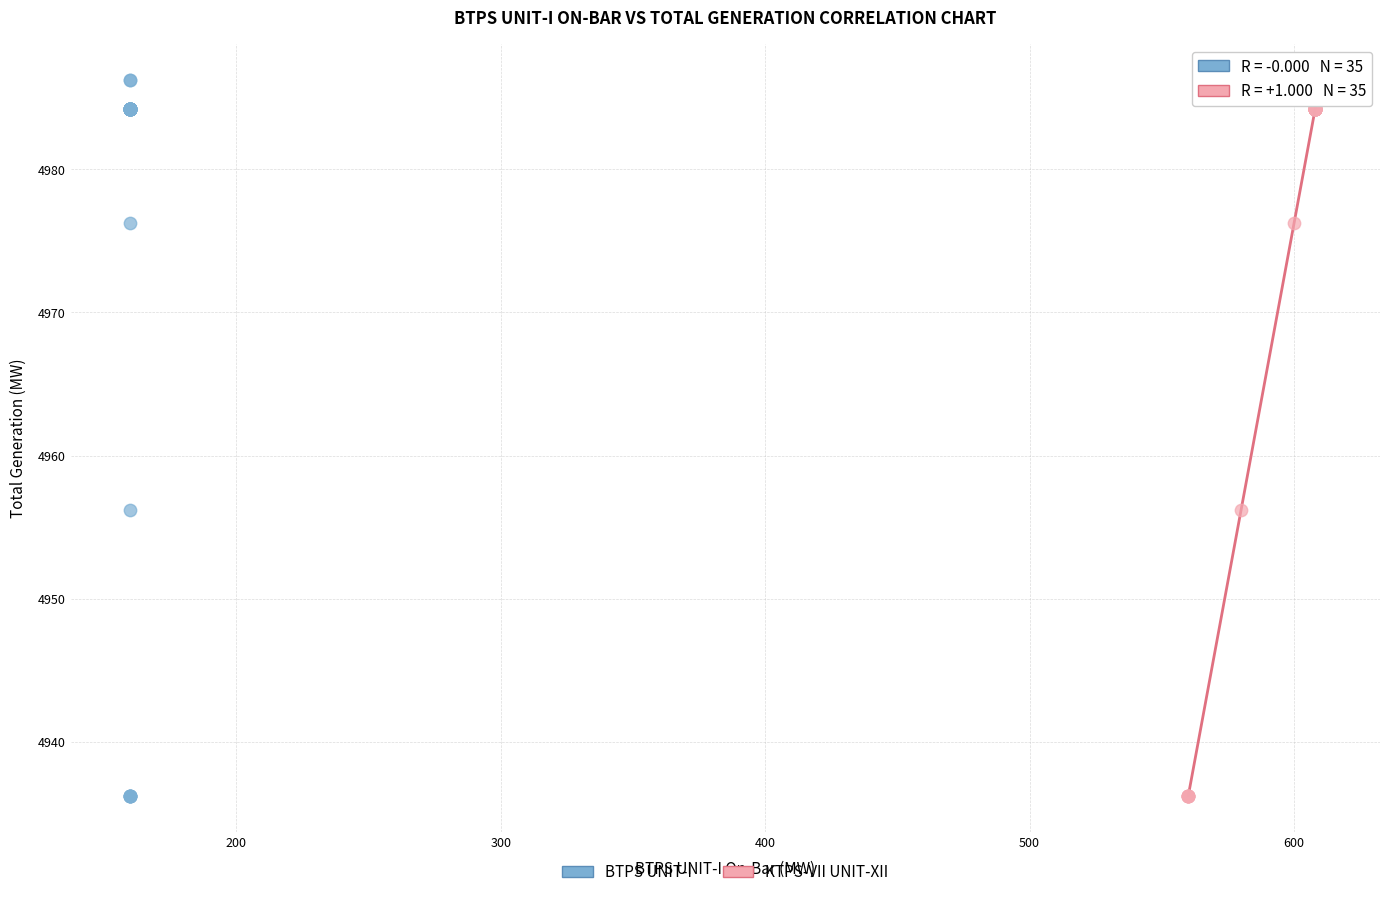

What are all the series names shown in the legend?

BTPS UNIT-I, KTPS-VII UNIT-XII